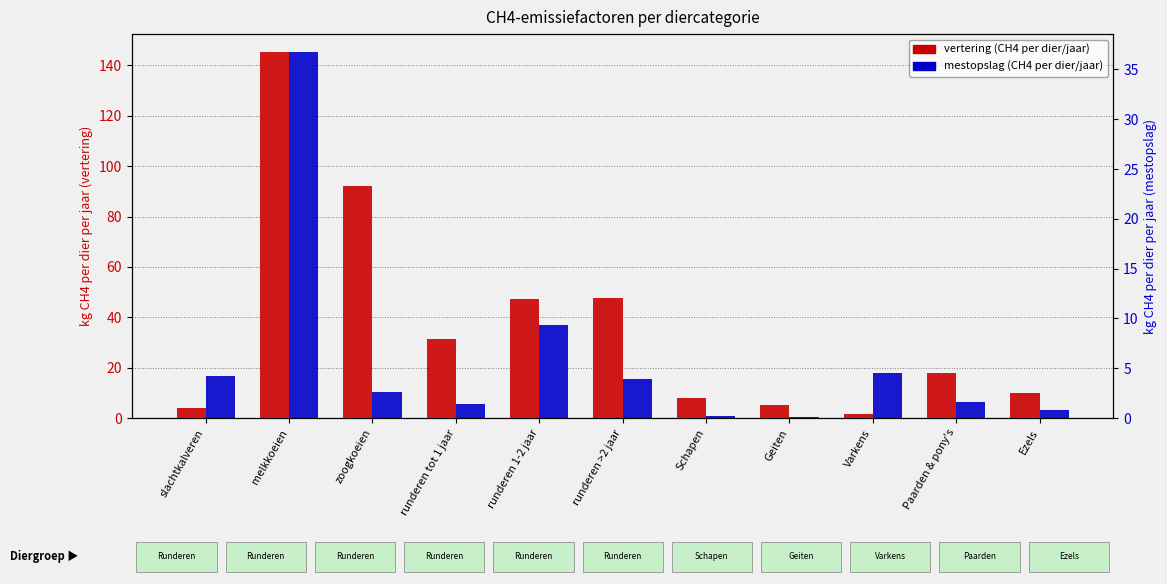

What is the maximum value shown in the chart?

145.2